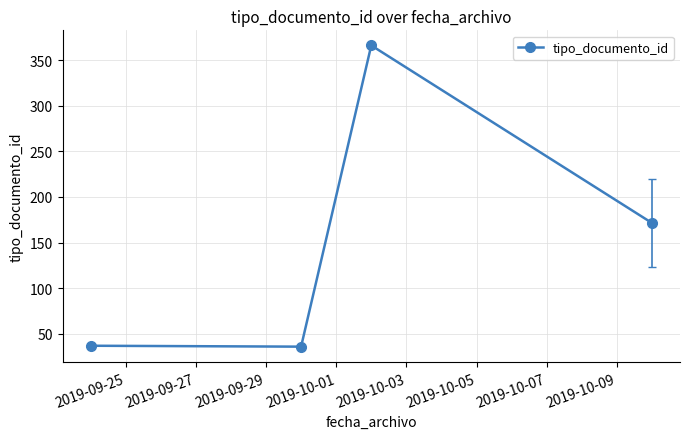

How many points are higher than both their immediate neighbors (excluding endpoints)?

1